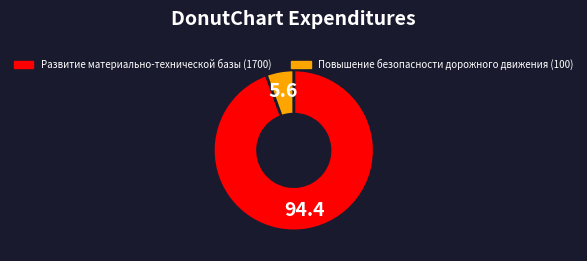

Do Развитие материально-технической базы and Повышение безопасности дорожного движения together represent more than half of the pie?

Yes